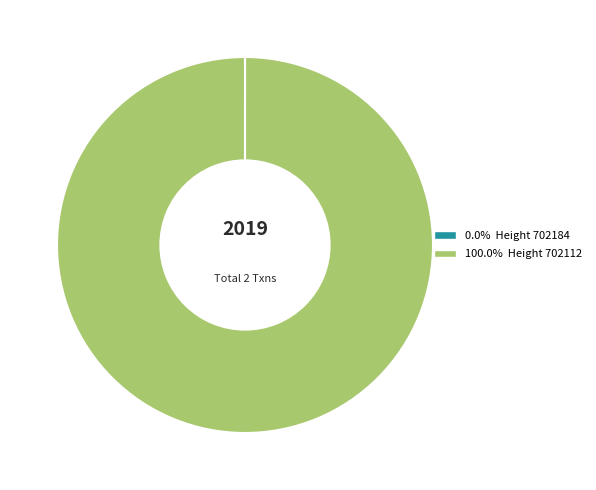

Does any single category account for the majority?

Yes